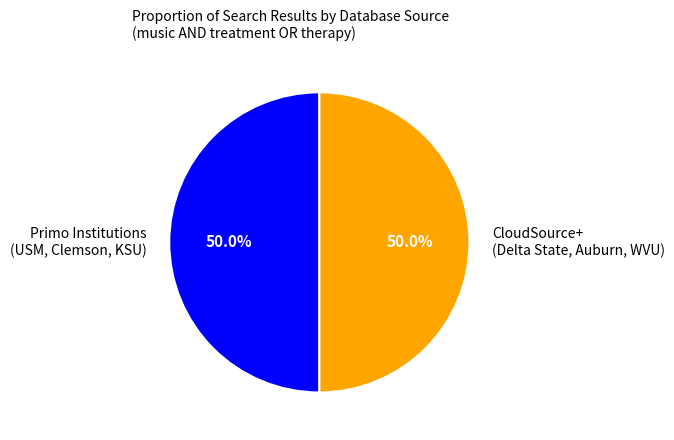

What is the ratio of the value at Primo Institutions (USM, Clemson, KSU) to the value at CloudSource+ (Delta State, Auburn, WVU)?

1.0